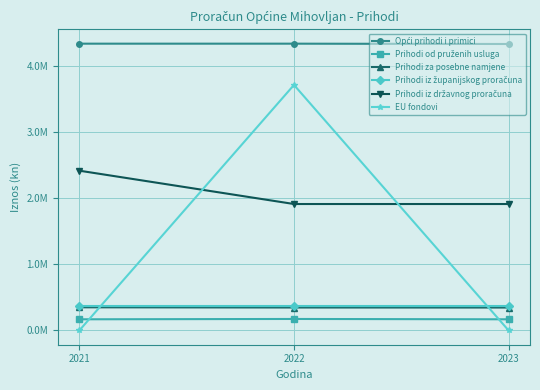

Does the chart have visible grid lines?

Yes